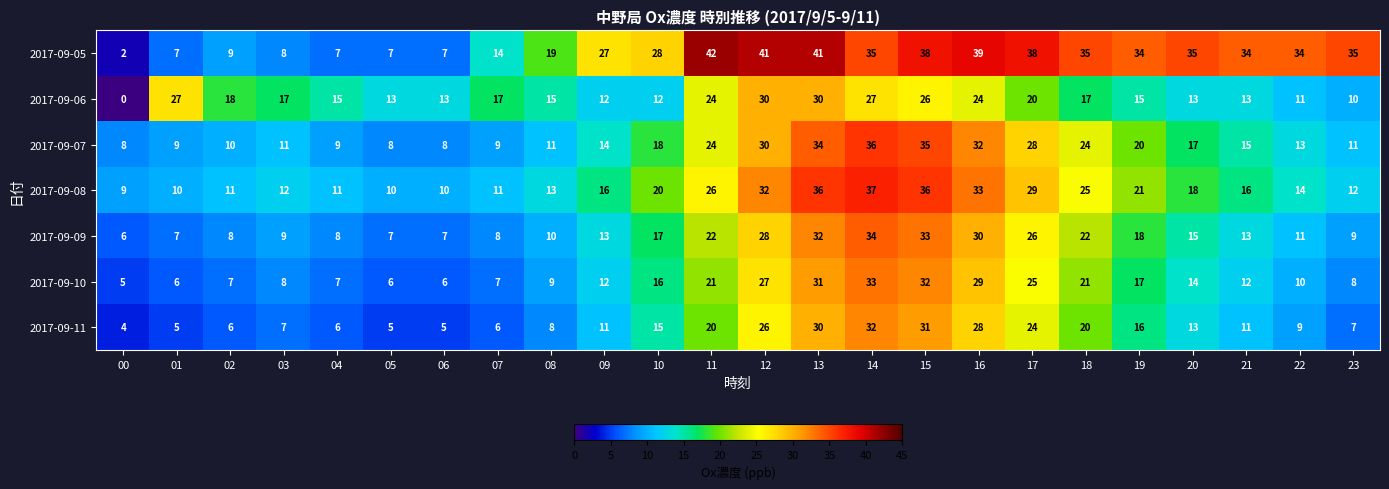

Which series has the largest total across all categories?

2017-09-05